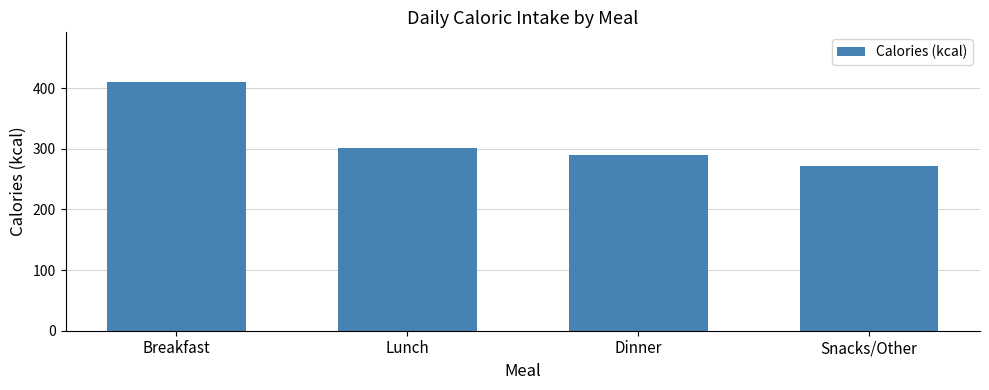

List the labels in order of value, smallest first.

Snacks/Other, Dinner, Lunch, Breakfast